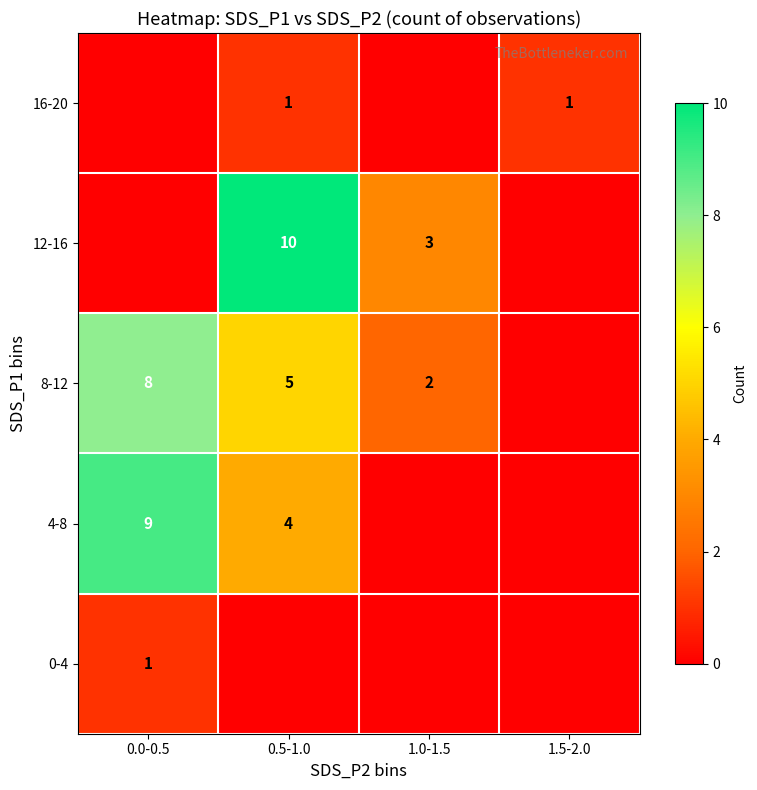

Is the value of 4-8 at 0.0-0.5 greater than the value of 12-16 at 0.5-1.0?

No